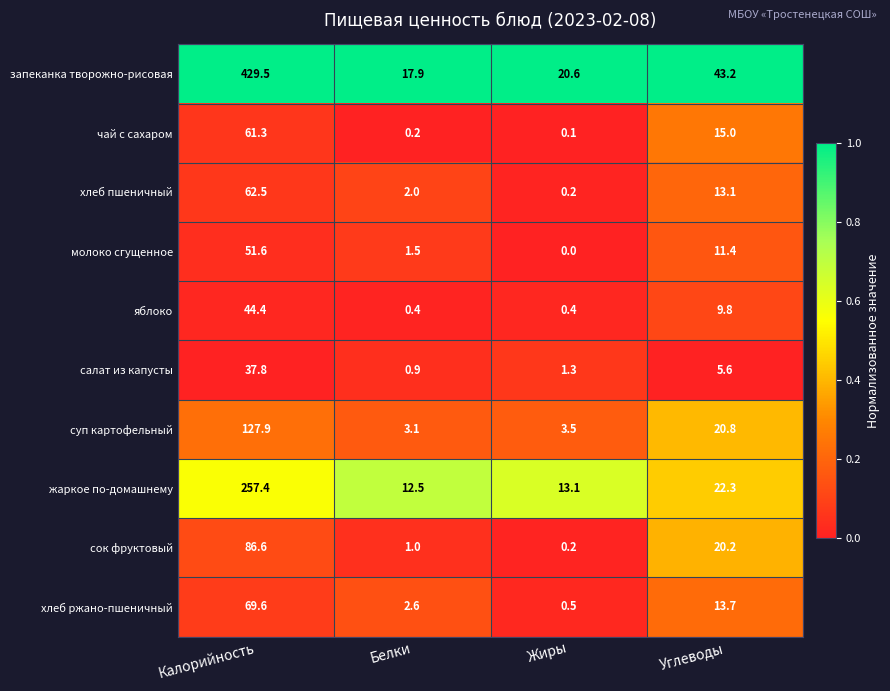

What is the difference between the maximum and minimum values in the хлеб пшеничный series?

62.3